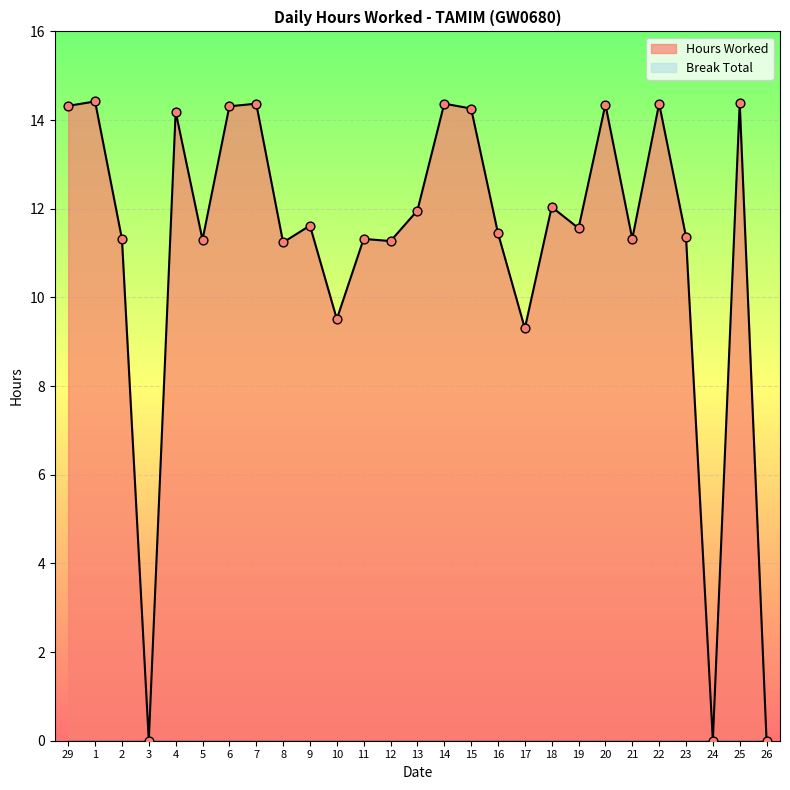

Which has a higher value, 23 or 13?

13